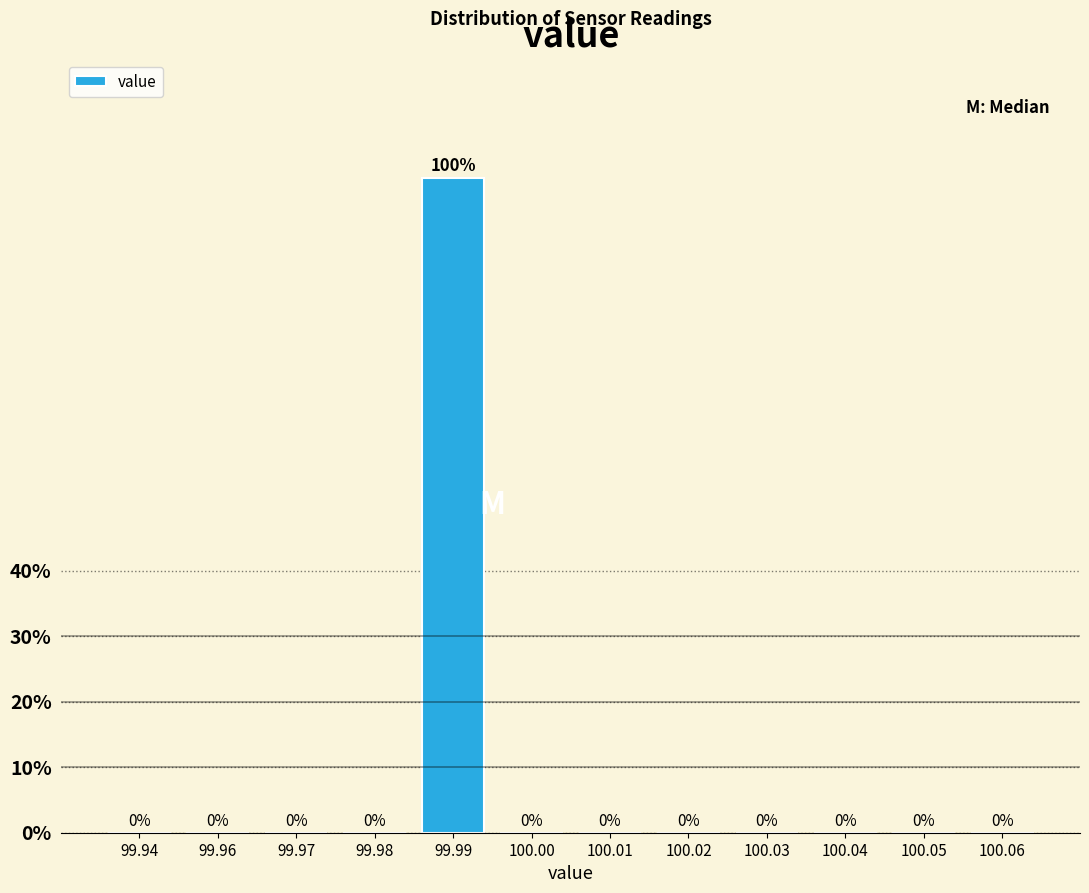

Reading left to right, extract all data points from this chart.

99.94=0	99.96=0	99.97=0	99.98=0	99.99=100	100.00=0	100.01=0	100.02=0	100.03=0	100.04=0	100.05=0	100.06=0